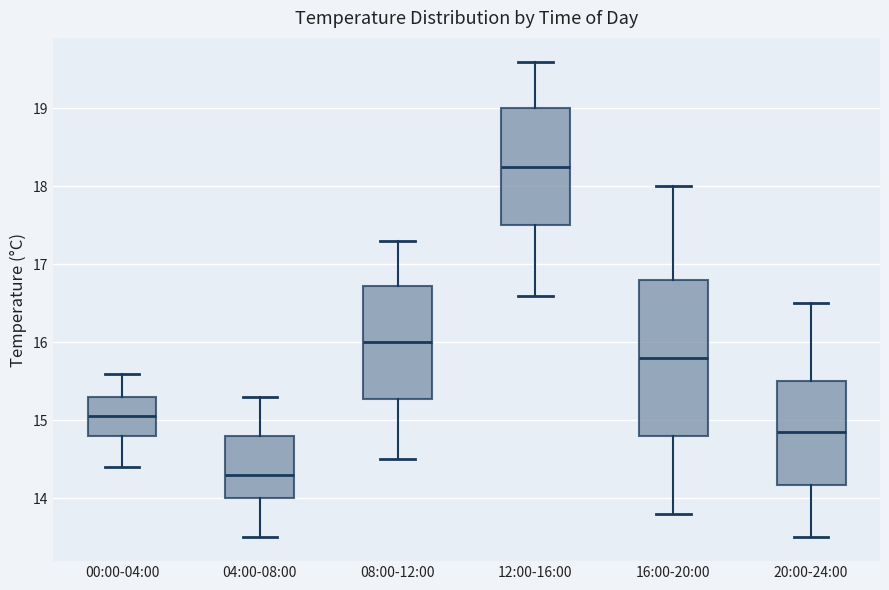

Reading left to right, transcribe this box plot: for each box, give where its median line is, the range the box spans, and where its two whiskers end, as read against the y-axis. The values are not printed on the chart, so give them approximately, as read against the axis.

00:00-04:00: median 15.1, box 14.8 to 15.3, whiskers 14.4 to 15.6
04:00-08:00: median 14.3, box 14.0 to 14.8, whiskers 13.5 to 15.3
08:00-12:00: median 16.0, box 15.3 to 16.7, whiskers 14.5 to 17.3
12:00-16:00: median 18.3, box 17.5 to 19.0, whiskers 16.6 to 19.6
16:00-20:00: median 15.8, box 14.8 to 16.8, whiskers 13.8 to 18.0
20:00-24:00: median 14.9, box 14.2 to 15.5, whiskers 13.5 to 16.5